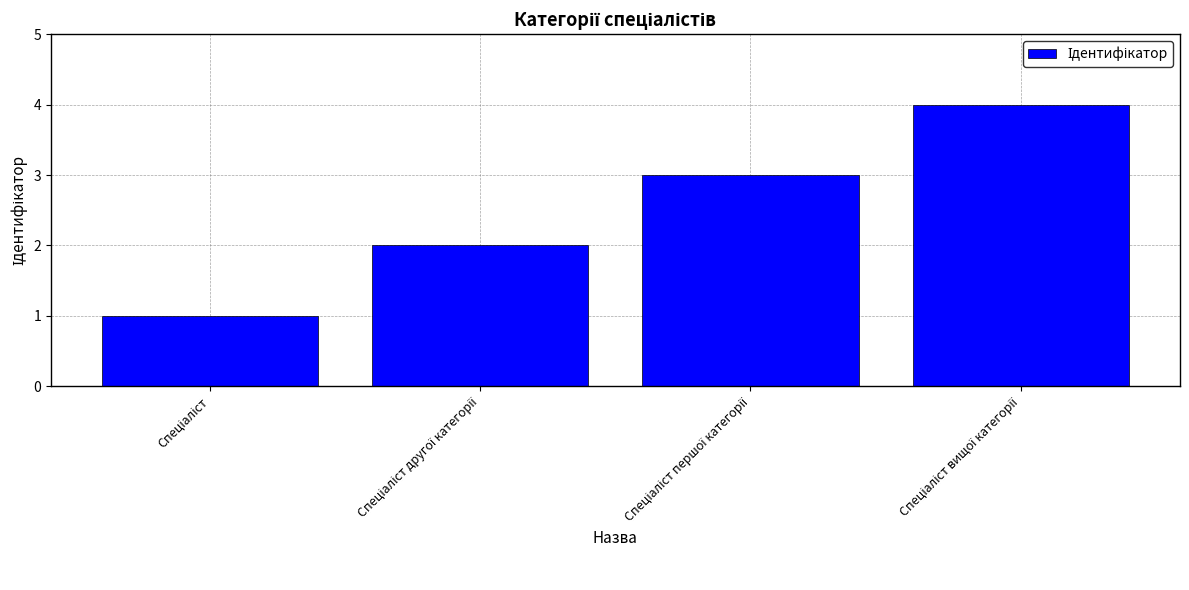

What is the maximum value shown in the chart?

4